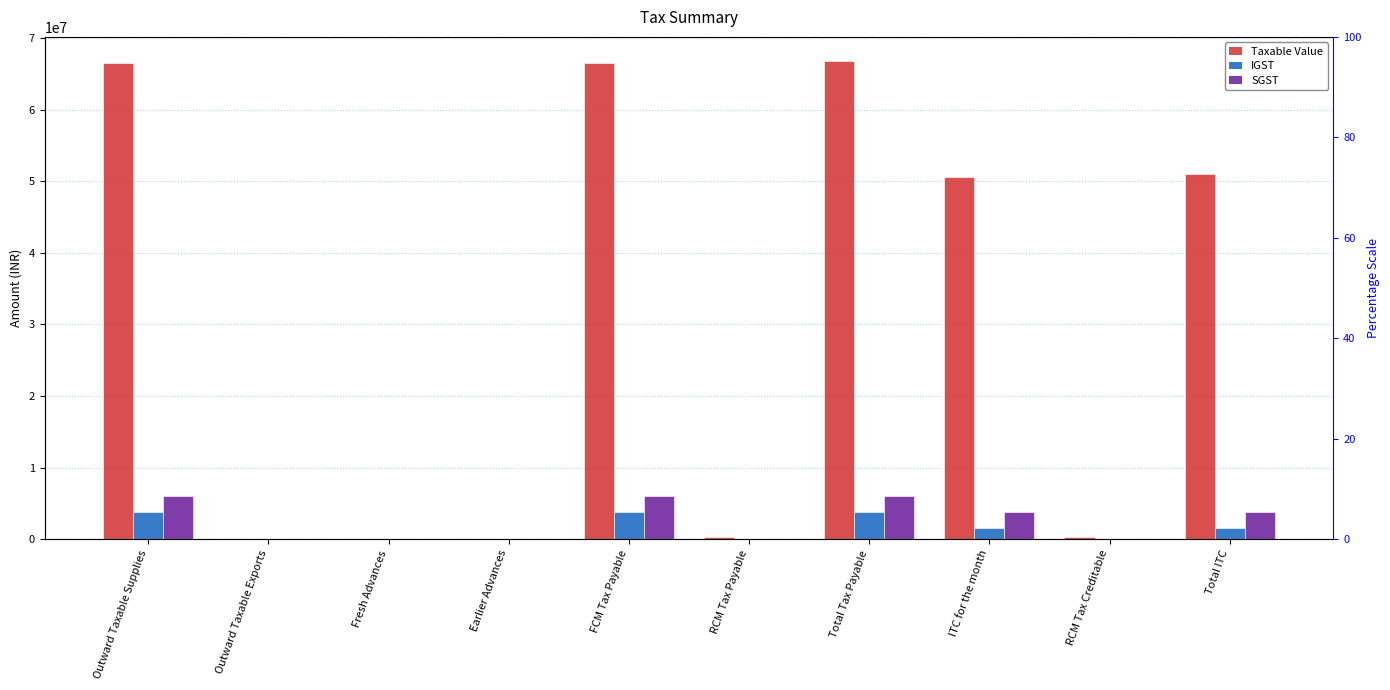

Which series has the widest spread of values?

Taxable Value